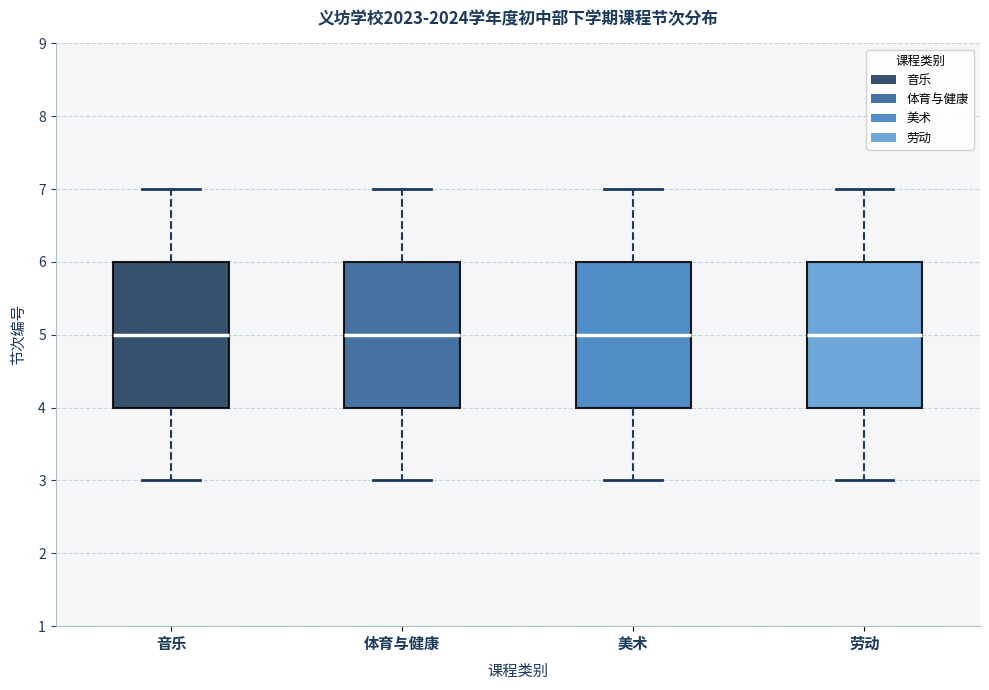

Reading left to right, read every box against the y-axis: the position of its median line, the range the box covers, and the ends of its whiskers. The values are not printed on the chart, so give them approximately, as read against the axis.

音乐: median 5, box 4 to 6, whiskers 3 to 7
体育与健康: median 5, box 4 to 6, whiskers 3 to 7
美术: median 5, box 4 to 6, whiskers 3 to 7
劳动: median 5, box 4 to 6, whiskers 3 to 7